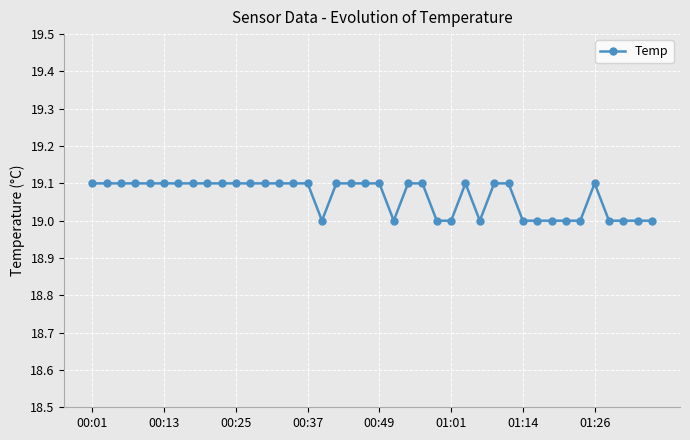

How many series are shown in this chart?

1